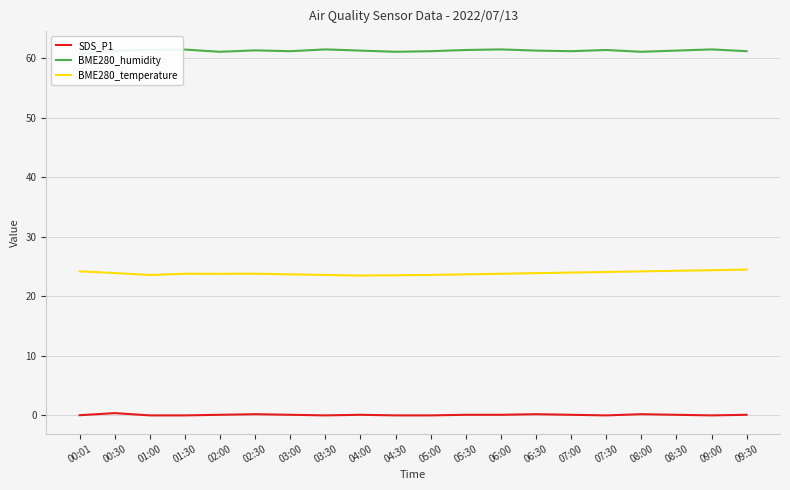

Reading left to right, what are all the values shown in this chart?

SDS_P1: 0.0	0.4	0.0	0.0	0.1	0.2	0.1	0.0	0.1	0.0	0.0	0.1	0.1	0.2	0.1	0.0	0.2	0.1	0.0	0.1
BME280_humidity: 60.8	61.3	61.4	61.5	61.1	61.3	61.2	61.5	61.3	61.1	61.2	61.4	61.5	61.3	61.2	61.4	61.1	61.3	61.5	61.2
BME280_temperature: 24.2	23.9	23.6	23.8	23.8	23.8	23.7	23.6	23.5	23.6	23.6	23.7	23.8	23.9	24.0	24.1	24.2	24.3	24.4	24.5